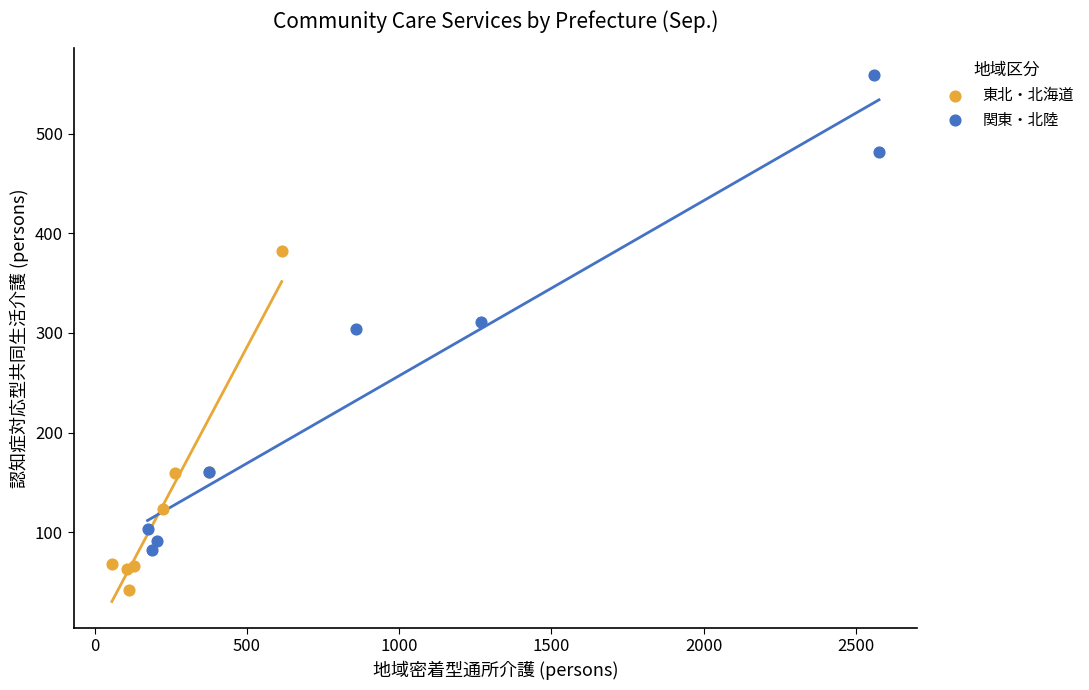

Which series reaches the maximum Y coordinate?

関東・北陸